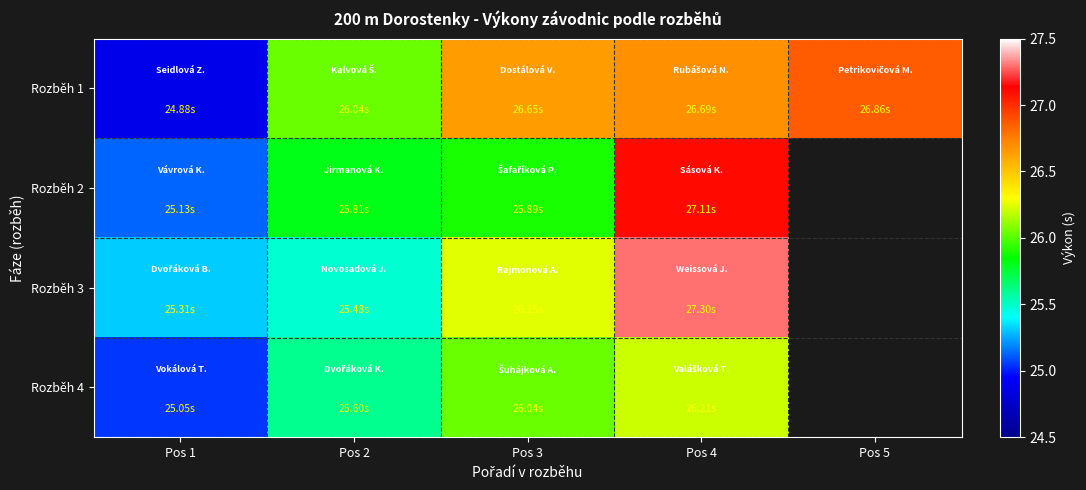

Reading left to right, what are all the values shown in this chart?

Rozběh 1: Pos 1=24.9	Pos 2=26.0	Pos 3=26.6	Pos 4=26.7	Pos 5=26.9
Rozběh 2: Pos 1=25.1	Pos 2=25.8	Pos 3=25.9	Pos 4=27.1	Pos 5=0.0
Rozběh 3: Pos 1=25.3	Pos 2=25.5	Pos 3=26.2	Pos 4=27.3	Pos 5=0.0
Rozběh 4: Pos 1=25.1	Pos 2=25.6	Pos 3=26.0	Pos 4=26.2	Pos 5=0.0